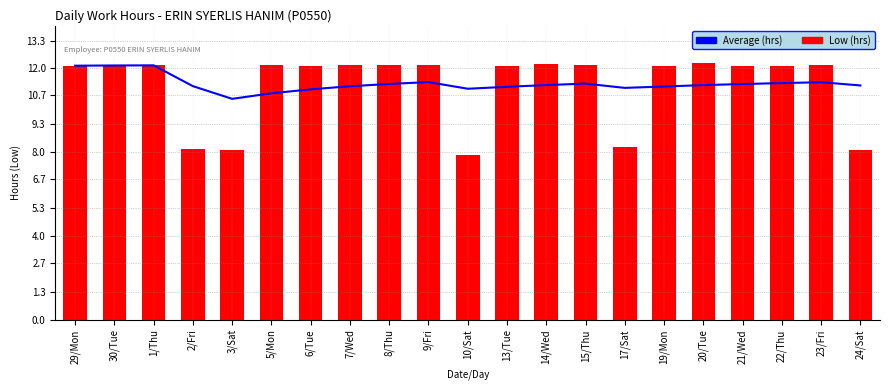

True or false: the data shows 11.3 at 9/Fri.

True